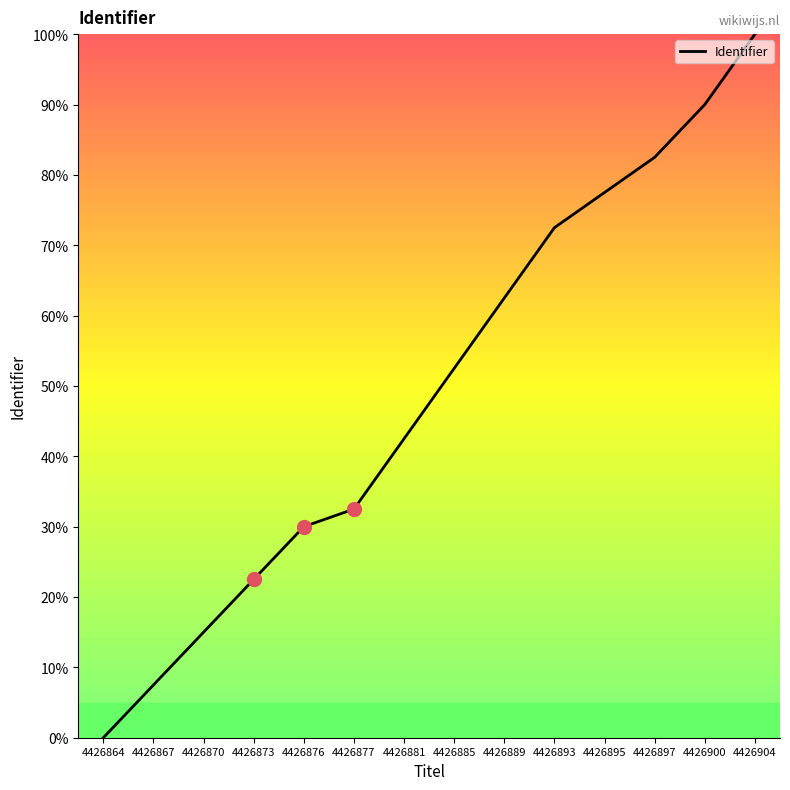

Is this an area chart (filled region under the line)?

No